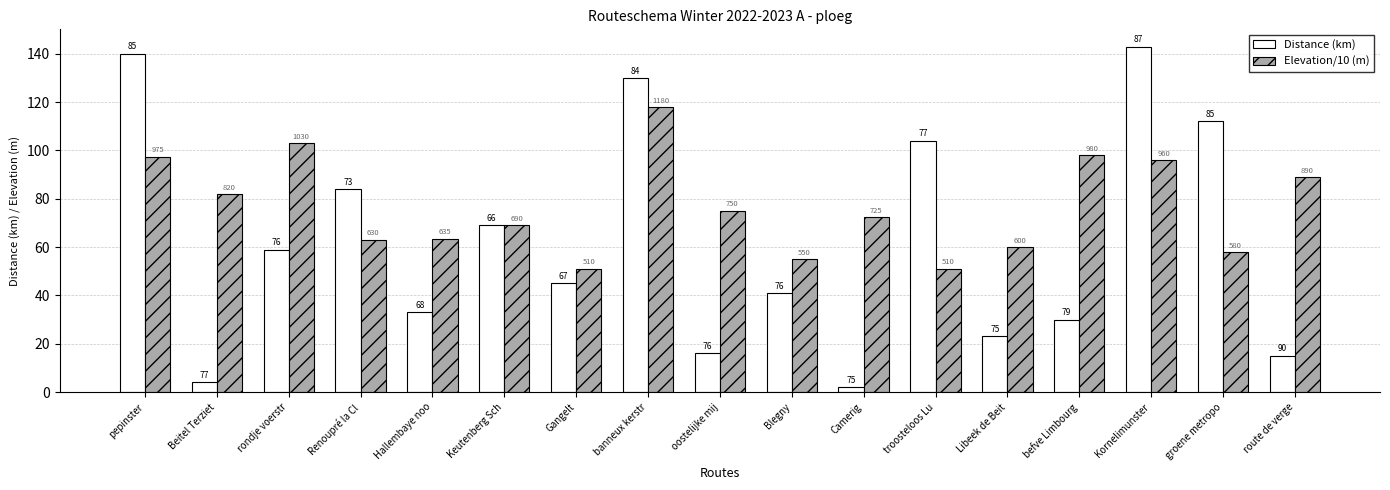

True or false: Elevation/10 (m) has a value of 66.8 at befve Limbourg.

False